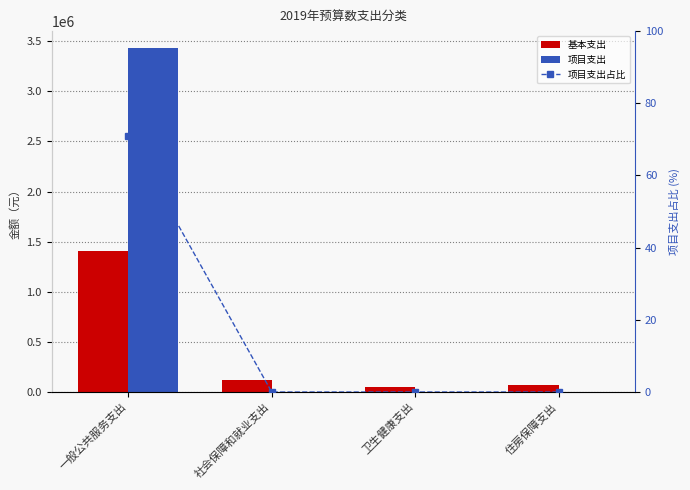

What is the label of the 3rd bar from the right?

社会保障和就业支出